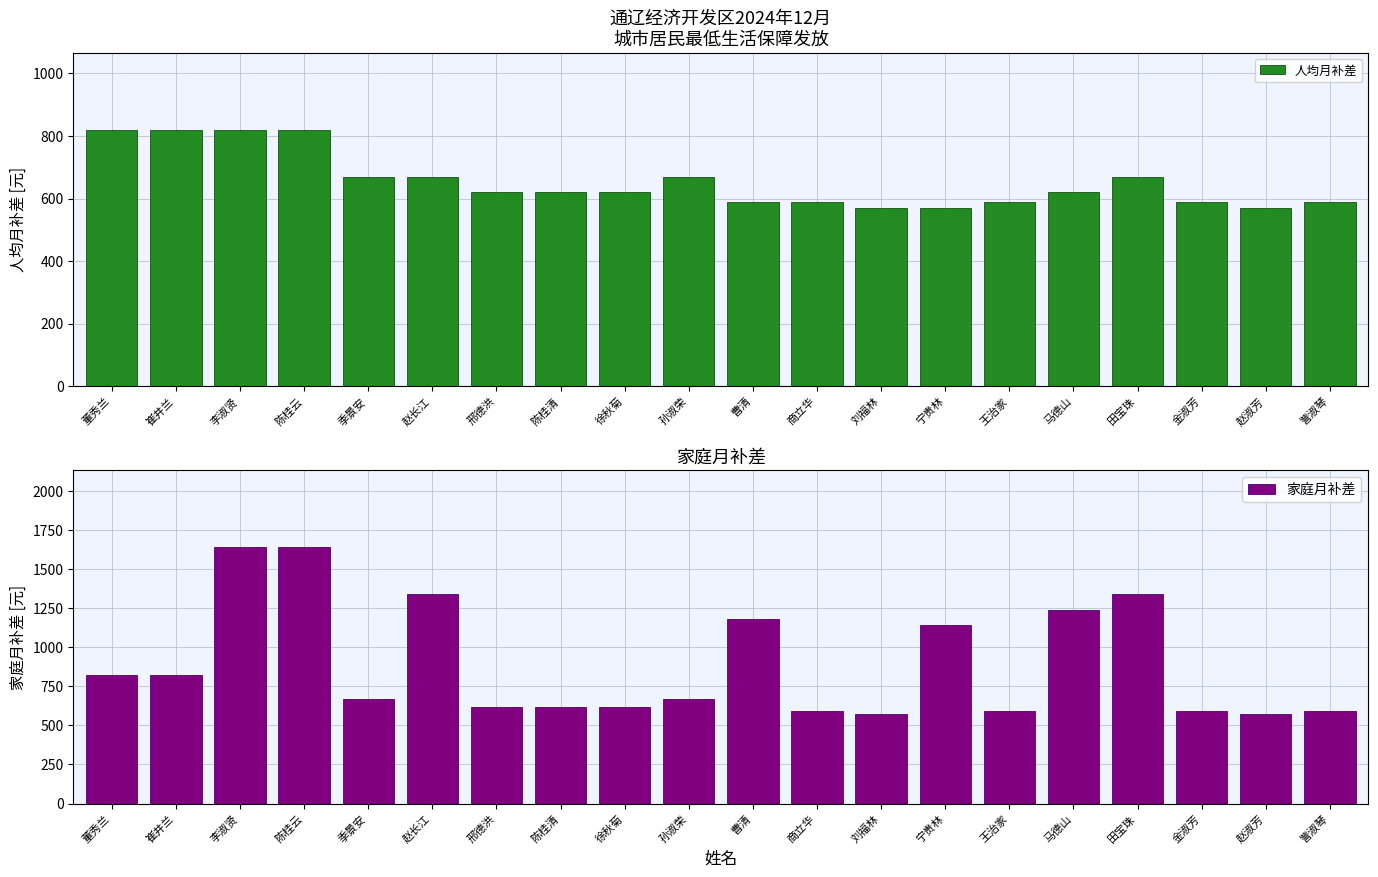

What is the label of the 1st bar from the left?

董秀兰